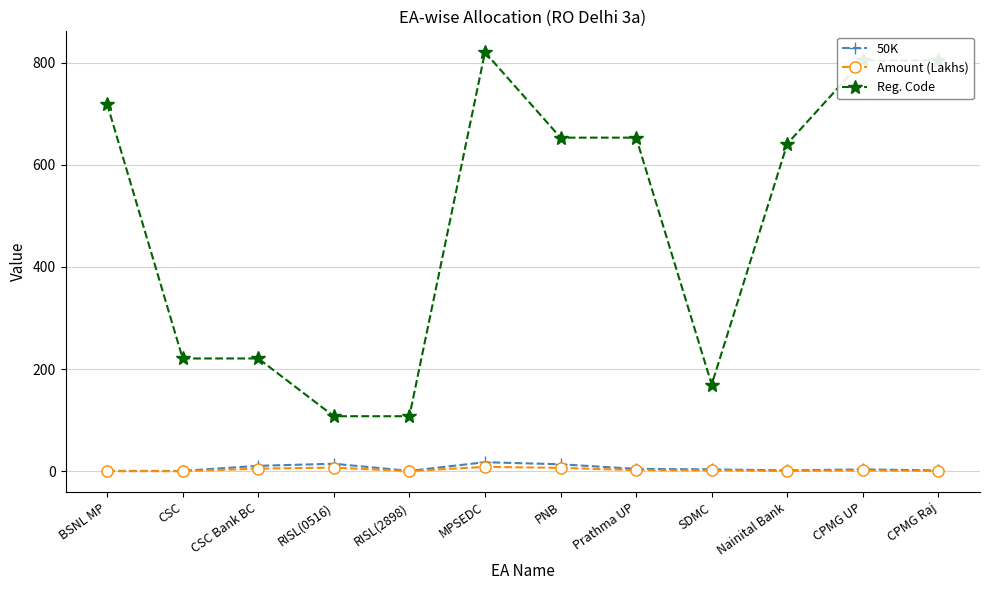

The value of Reg. Code at CPMG UP is 242.1. True or false?

False